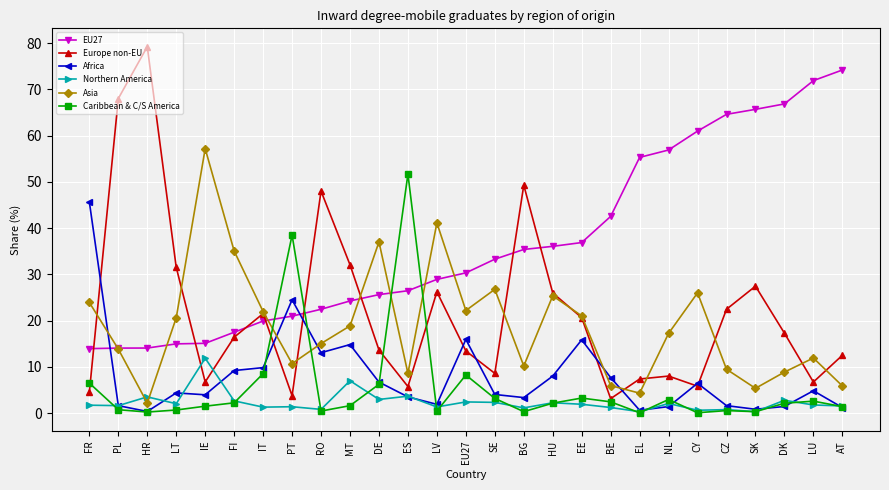

Where does the Caribbean & C/S America series first go above 2?

FR